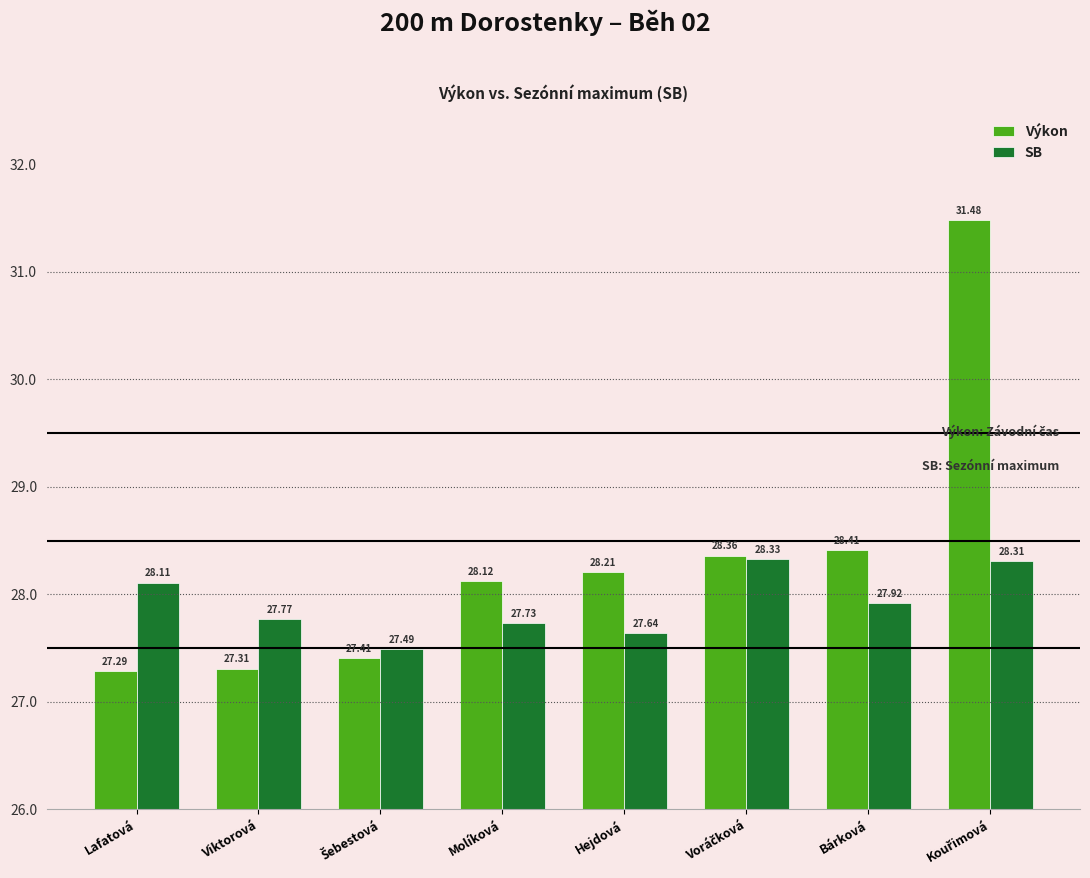

List the series in order of their overall mean, lowest first.

SB, Výkon